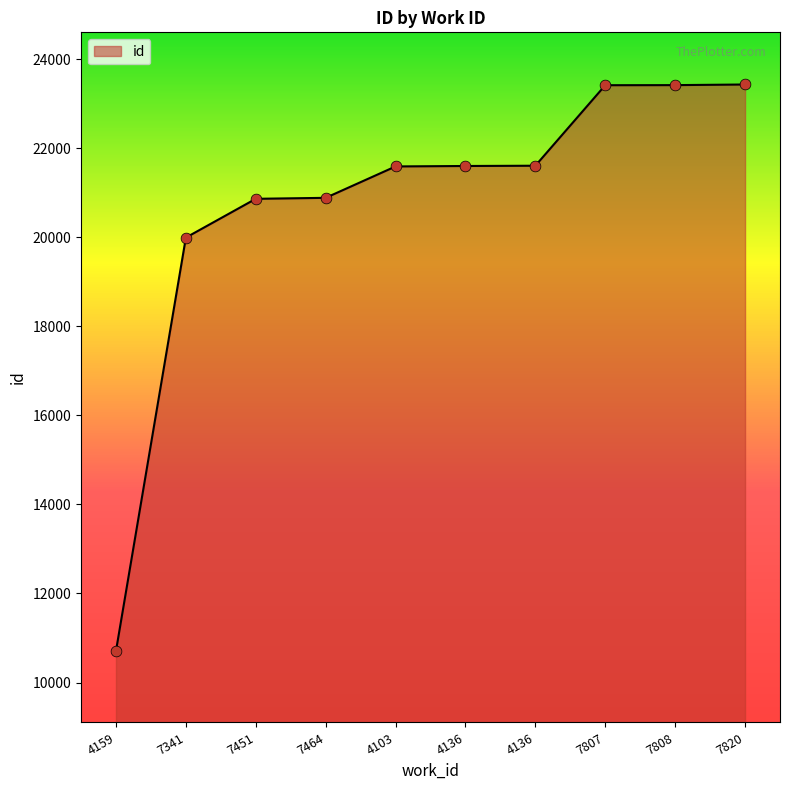

What is the change in value from 4103 to 4136?

+10